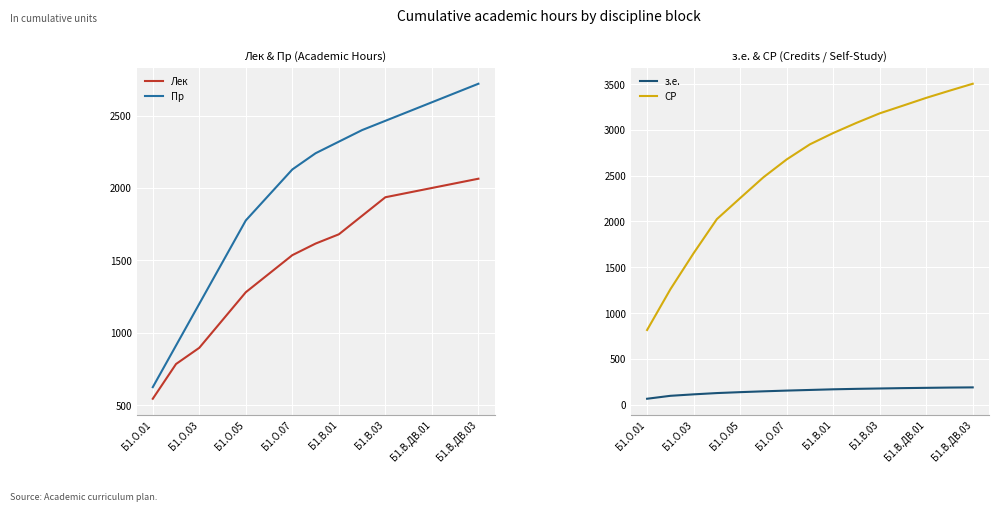

True or false: Лек and Пр cross at least once.

False